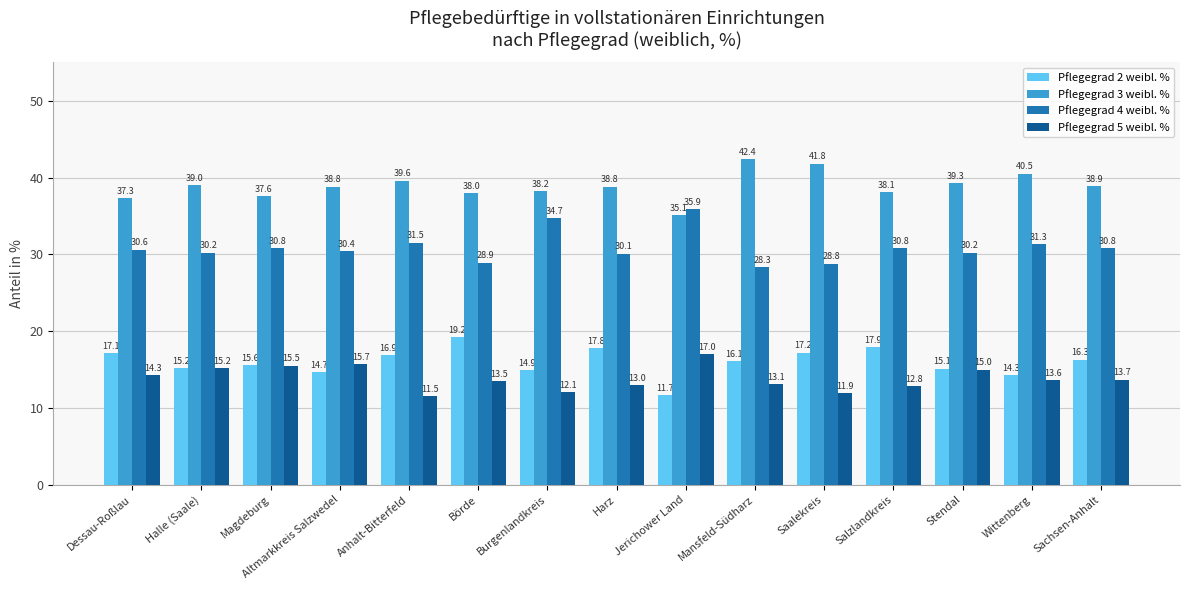

Is it true that Pflegegrad 4 weibl. % equals 16.6 at Wittenberg?

False